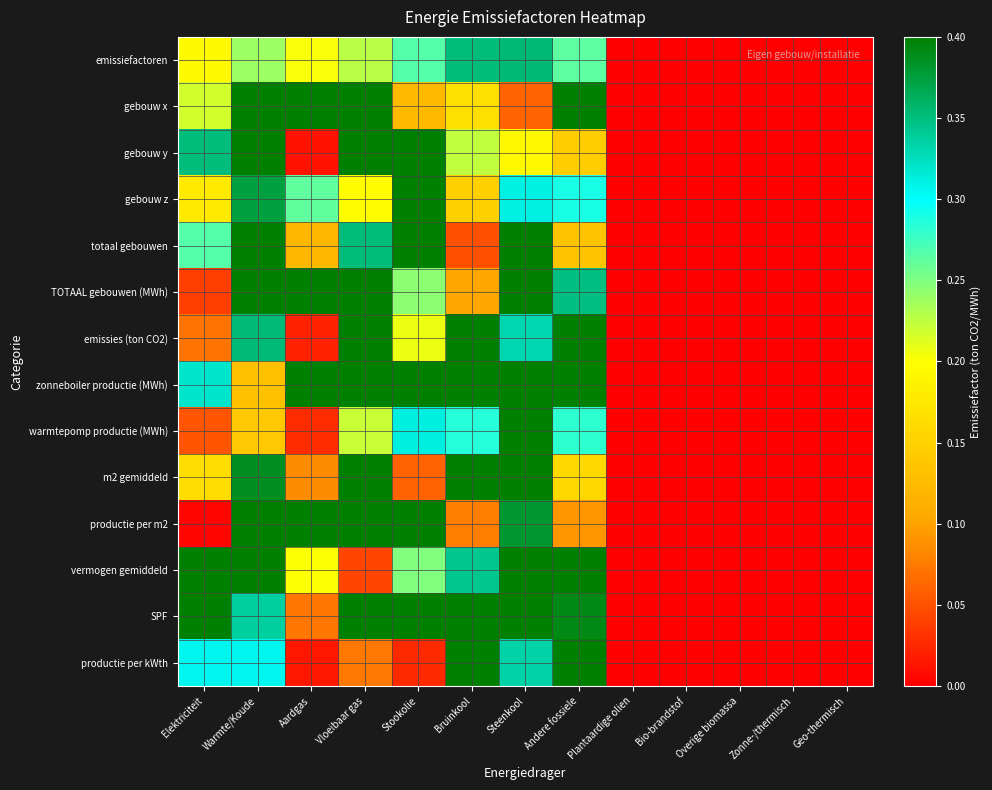

Reading left to right, extract all data points from this chart.

emissiefactoren: Elektriciteit=0.2	Warmte/Koude=0.2	Aardgas=0.2	Vloeibaar gas=0.2	Stookolie=0.3	Bruinkool=0.4	Steenkool=0.4	Andere fossiele=0.3	Plantaardige olien=0.0	Bio-brandstof=0.0	Overige biomassa=0.0	Zonne-/thermisch=0.0	Geo-thermisch=0.0
gebouw x: Elektriciteit=0.2	Warmte/Koude=0.7	Aardgas=0.4	Vloeibaar gas=0.4	Stookolie=0.1	Bruinkool=0.2	Steenkool=0.1	Andere fossiele=0.7	Plantaardige olien=0.0	Bio-brandstof=0.0	Overige biomassa=0.0	Zonne-/thermisch=0.0	Geo-thermisch=0.0
gebouw y: Elektriciteit=0.4	Warmte/Koude=0.5	Aardgas=0.0	Vloeibaar gas=0.7	Stookolie=0.7	Bruinkool=0.2	Steenkool=0.2	Andere fossiele=0.1	Plantaardige olien=0.0	Bio-brandstof=0.0	Overige biomassa=0.0	Zonne-/thermisch=0.0	Geo-thermisch=0.0
gebouw z: Elektriciteit=0.2	Warmte/Koude=0.4	Aardgas=0.3	Vloeibaar gas=0.2	Stookolie=0.5	Bruinkool=0.1	Steenkool=0.3	Andere fossiele=0.3	Plantaardige olien=0.0	Bio-brandstof=0.0	Overige biomassa=0.0	Zonne-/thermisch=0.0	Geo-thermisch=0.0
totaal gebouwen: Elektriciteit=0.3	Warmte/Koude=0.6	Aardgas=0.1	Vloeibaar gas=0.4	Stookolie=0.5	Bruinkool=0.0	Steenkool=0.6	Andere fossiele=0.1	Plantaardige olien=0.0	Bio-brandstof=0.0	Overige biomassa=0.0	Zonne-/thermisch=0.0	Geo-thermisch=0.0
TOTAAL gebouwen (MWh): Elektriciteit=0.0	Warmte/Koude=0.7	Aardgas=0.6	Vloeibaar gas=0.6	Stookolie=0.2	Bruinkool=0.1	Steenkool=0.7	Andere fossiele=0.3	Plantaardige olien=0.0	Bio-brandstof=0.0	Overige biomassa=0.0	Zonne-/thermisch=0.0	Geo-thermisch=0.0
emissies (ton CO2): Elektriciteit=0.1	Warmte/Koude=0.4	Aardgas=0.0	Vloeibaar gas=0.6	Stookolie=0.2	Bruinkool=0.7	Steenkool=0.3	Andere fossiele=0.4	Plantaardige olien=0.0	Bio-brandstof=0.0	Overige biomassa=0.0	Zonne-/thermisch=0.0	Geo-thermisch=0.0
zonneboiler productie (MWh): Elektriciteit=0.3	Warmte/Koude=0.1	Aardgas=0.6	Vloeibaar gas=0.5	Stookolie=0.8	Bruinkool=0.9	Steenkool=0.6	Andere fossiele=0.7	Plantaardige olien=0.0	Bio-brandstof=0.0	Overige biomassa=0.0	Zonne-/thermisch=0.0	Geo-thermisch=0.0
warmtepomp productie (MWh): Elektriciteit=0.1	Warmte/Koude=0.1	Aardgas=0.0	Vloeibaar gas=0.2	Stookolie=0.3	Bruinkool=0.3	Steenkool=0.9	Andere fossiele=0.3	Plantaardige olien=0.0	Bio-brandstof=0.0	Overige biomassa=0.0	Zonne-/thermisch=0.0	Geo-thermisch=0.0
m2 gemiddeld: Elektriciteit=0.2	Warmte/Koude=0.4	Aardgas=0.1	Vloeibaar gas=0.5	Stookolie=0.1	Bruinkool=1.0	Steenkool=0.8	Andere fossiele=0.2	Plantaardige olien=0.0	Bio-brandstof=0.0	Overige biomassa=0.0	Zonne-/thermisch=0.0	Geo-thermisch=0.0
productie per m2: Elektriciteit=0.0	Warmte/Koude=0.6	Aardgas=0.4	Vloeibaar gas=0.5	Stookolie=0.6	Bruinkool=0.1	Steenkool=0.4	Andere fossiele=0.1	Plantaardige olien=0.0	Bio-brandstof=0.0	Overige biomassa=0.0	Zonne-/thermisch=0.0	Geo-thermisch=0.0
vermogen gemiddeld: Elektriciteit=0.5	Warmte/Koude=0.4	Aardgas=0.2	Vloeibaar gas=0.0	Stookolie=0.2	Bruinkool=0.3	Steenkool=0.8	Andere fossiele=0.5	Plantaardige olien=0.0	Bio-brandstof=0.0	Overige biomassa=0.0	Zonne-/thermisch=0.0	Geo-thermisch=0.0
SPF: Elektriciteit=0.5	Warmte/Koude=0.3	Aardgas=0.1	Vloeibaar gas=0.5	Stookolie=0.6	Bruinkool=0.6	Steenkool=0.8	Andere fossiele=0.4	Plantaardige olien=0.0	Bio-brandstof=0.0	Overige biomassa=0.0	Zonne-/thermisch=0.0	Geo-thermisch=0.0
productie per kWth: Elektriciteit=0.3	Warmte/Koude=0.3	Aardgas=0.0	Vloeibaar gas=0.1	Stookolie=0.0	Bruinkool=0.7	Steenkool=0.3	Andere fossiele=0.4	Plantaardige olien=0.0	Bio-brandstof=0.0	Overige biomassa=0.0	Zonne-/thermisch=0.0	Geo-thermisch=0.0